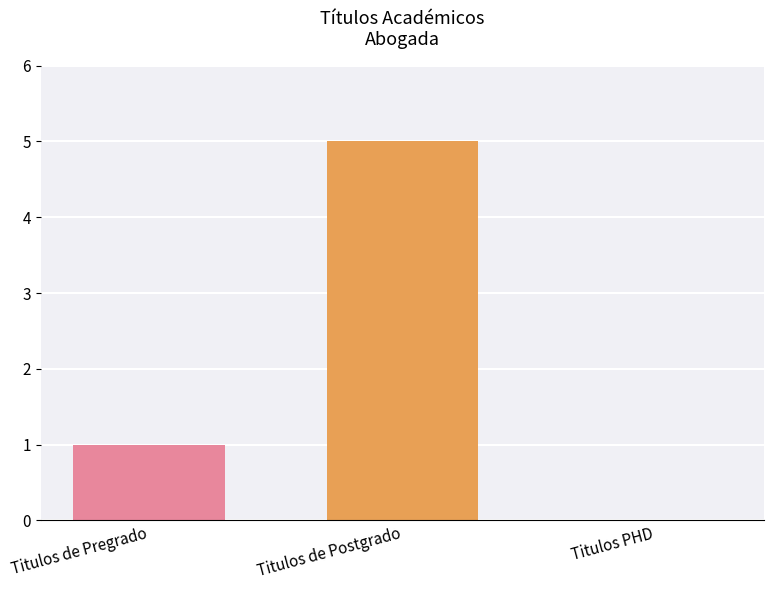

What is the difference between the values at Titulos PHD and Titulos de Pregrado?

1